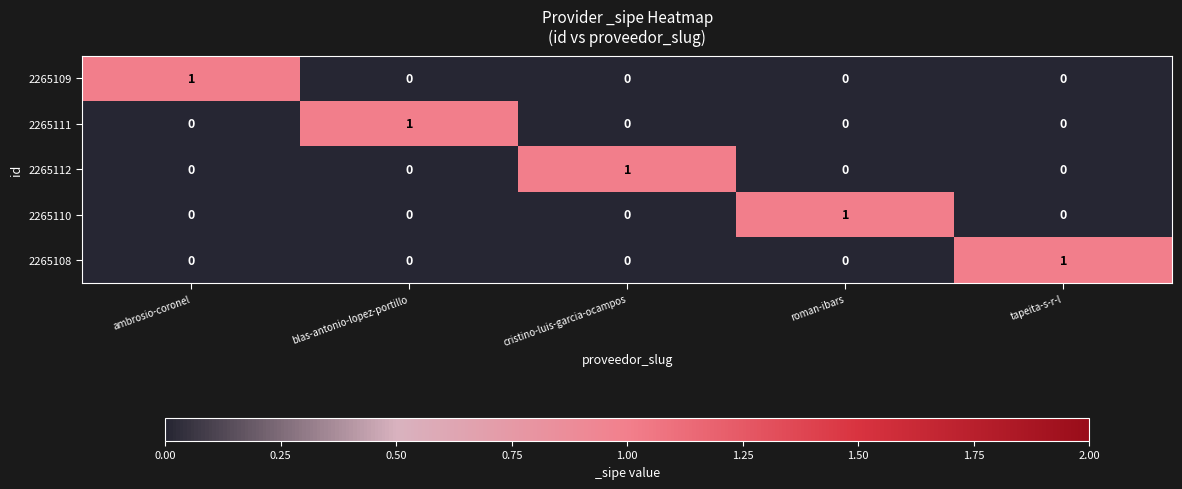

Which category has the highest value in the 2265108 series?

tapeita-s-r-l